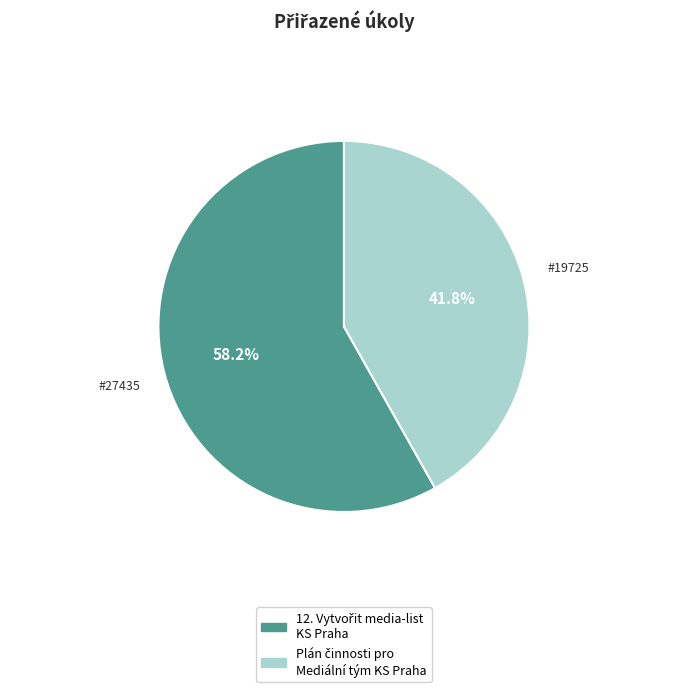

Does any single category account for the majority?

Yes